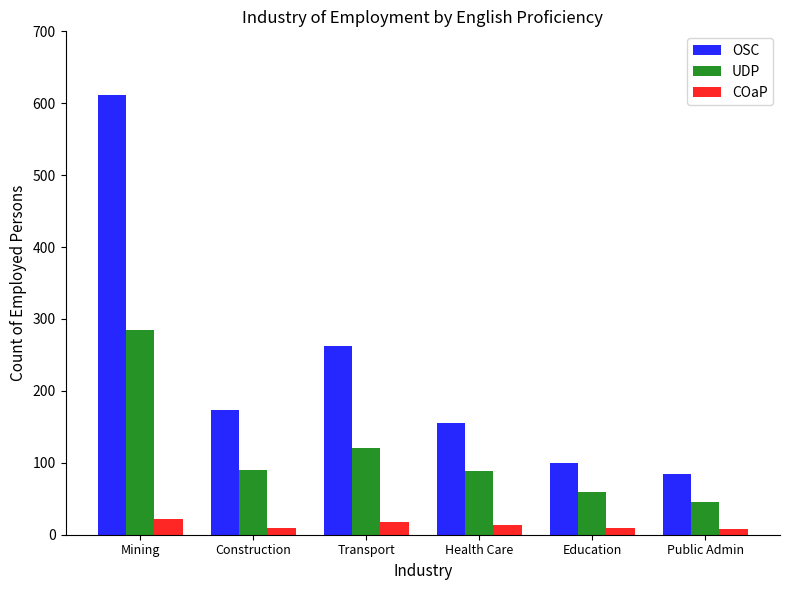

What is the spread (max minus min) of values at Mining?

590